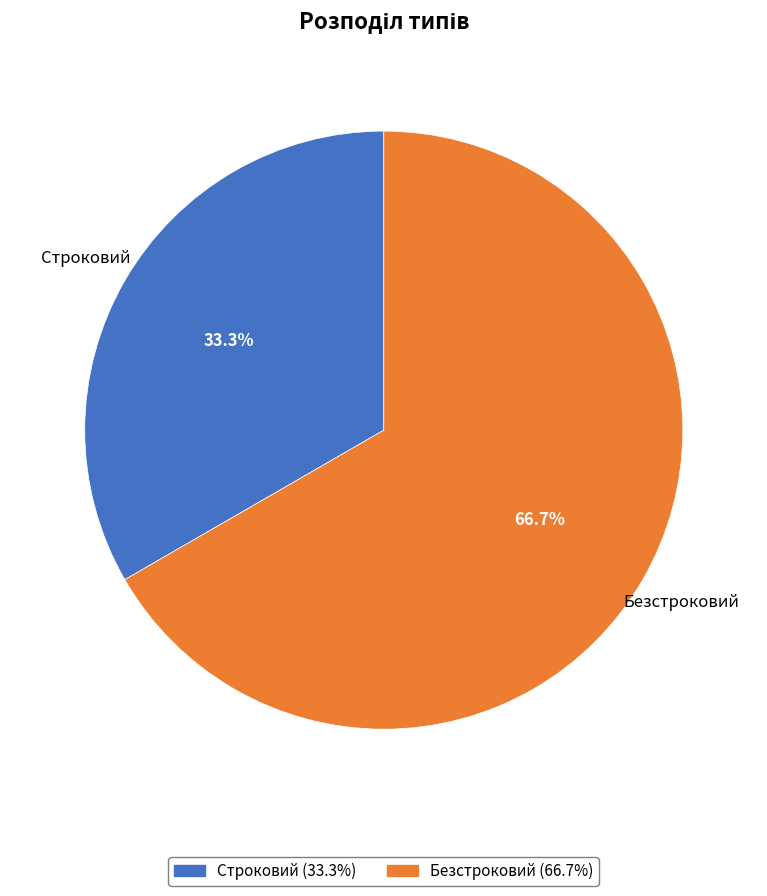

How many slices are in this pie chart?

2